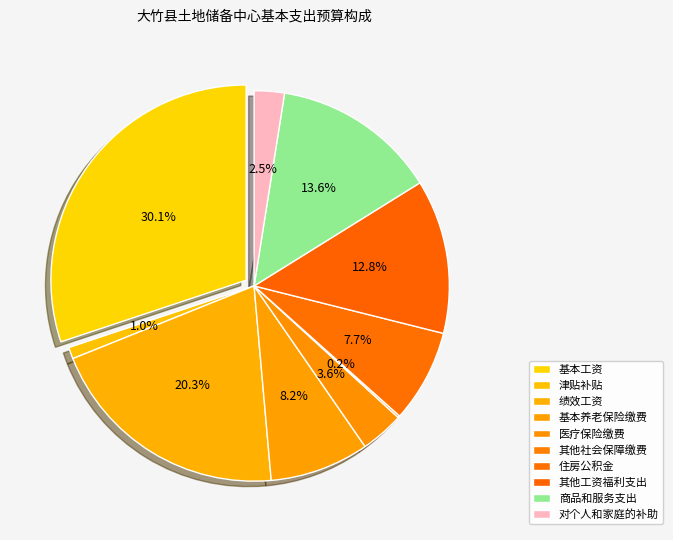

Is the sum of 对个人和家庭的补助 and 工资福利支出 greater than half?

Yes